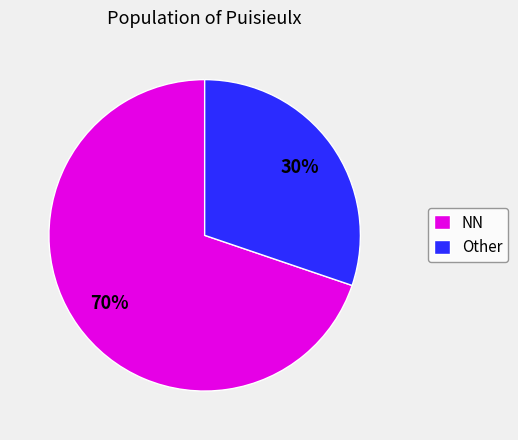

To the nearest percent, what percentage of the pie is NN?

70%